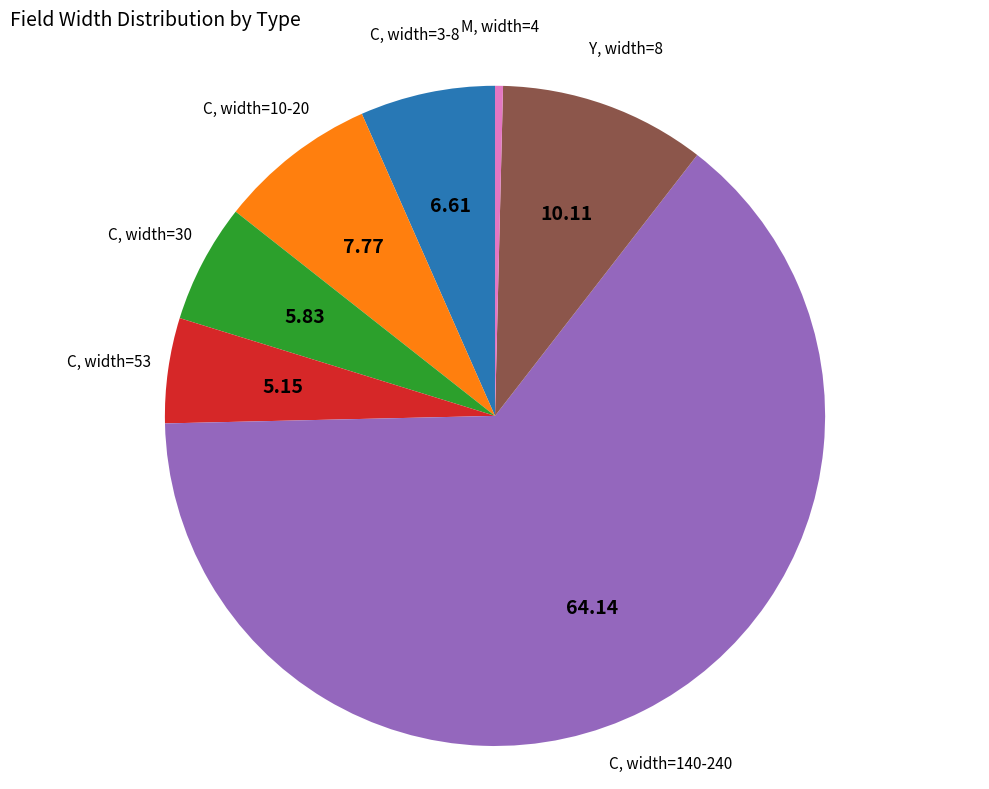

What is the largest slice in the pie chart?

C, width=140-240